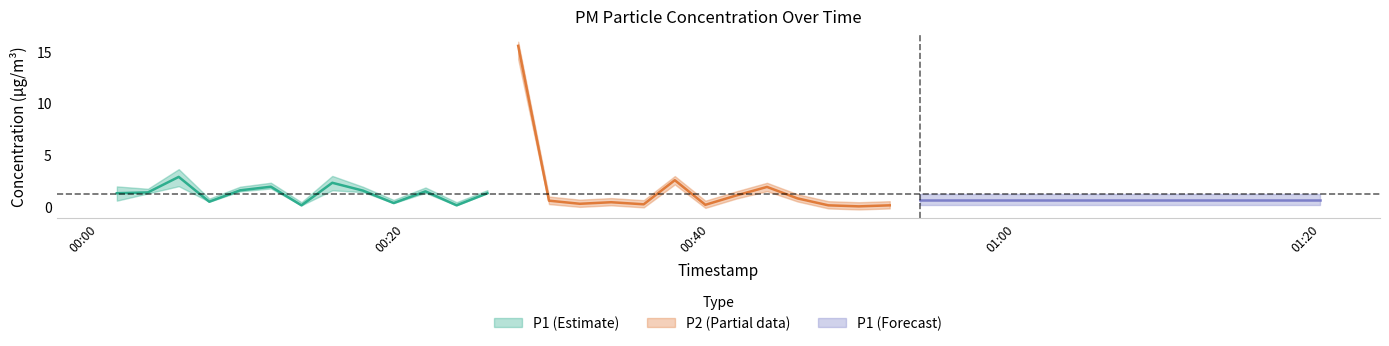

True or false: P1 and P2 cross at least once.

False